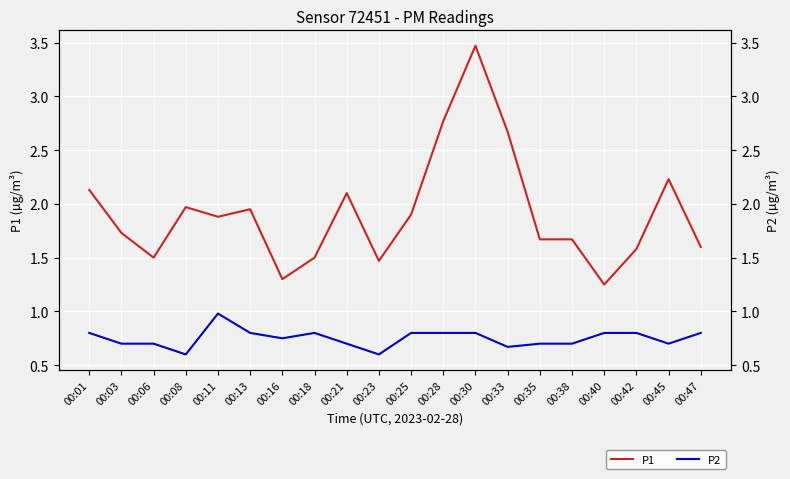

What is the difference between the maximum and minimum values in the P2 series?

0.4